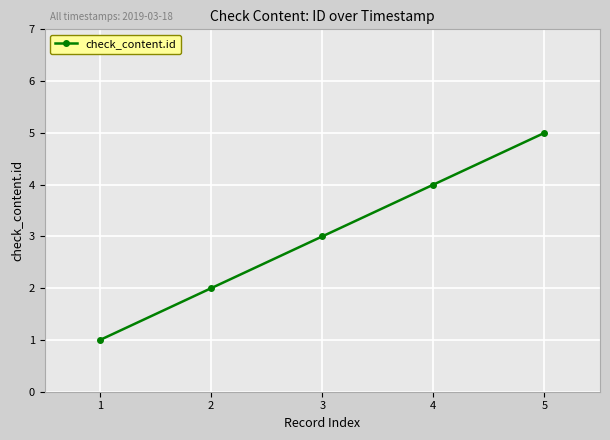

What is the ratio of the value at 4 to the value at 1?

4.0